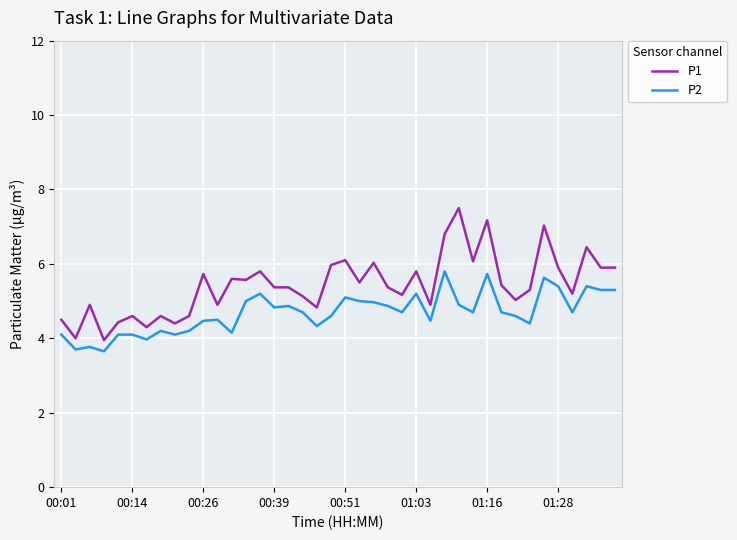

What is the maximum value shown in the chart?

7.5